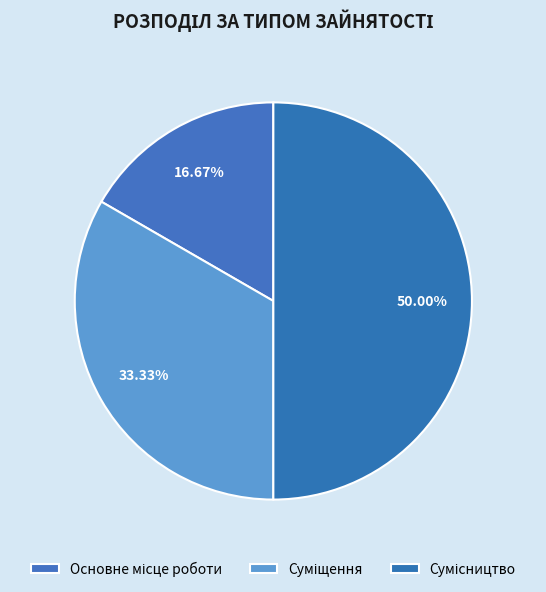

How many slices are in this pie chart?

3